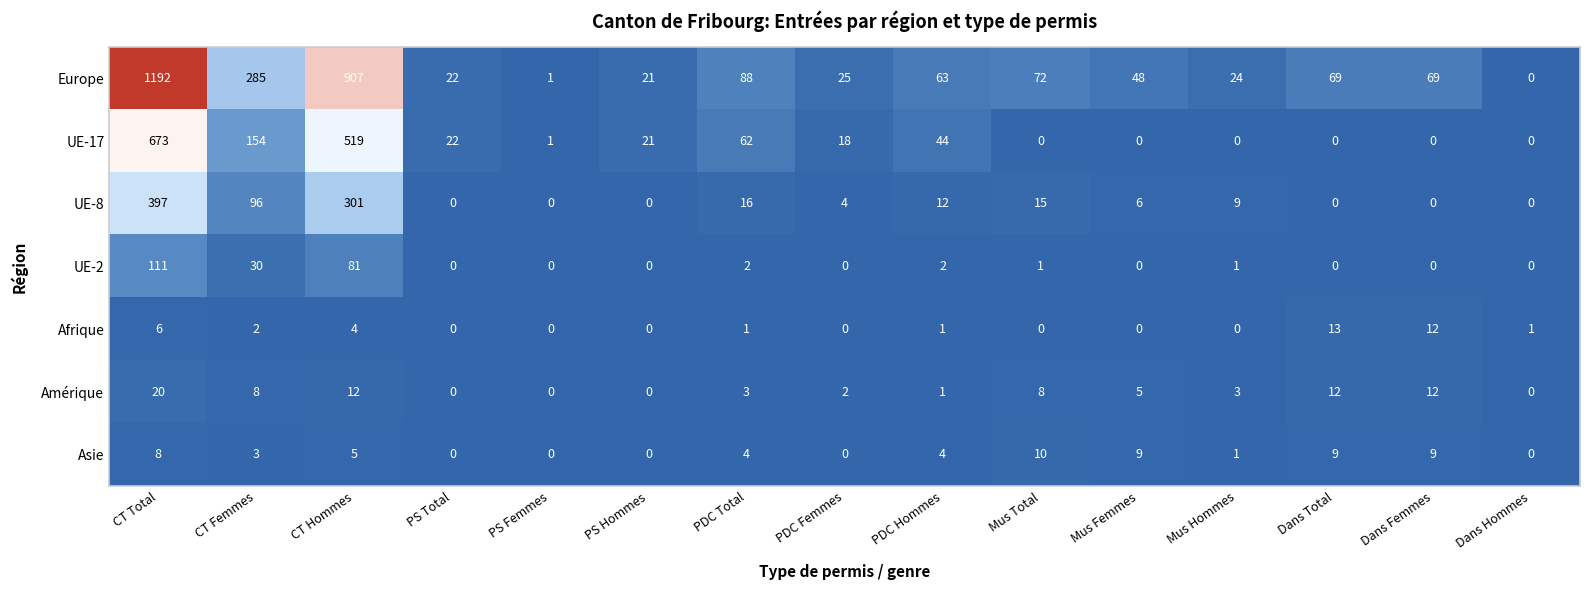

At which label does Afrique reach its peak?

Dans Total